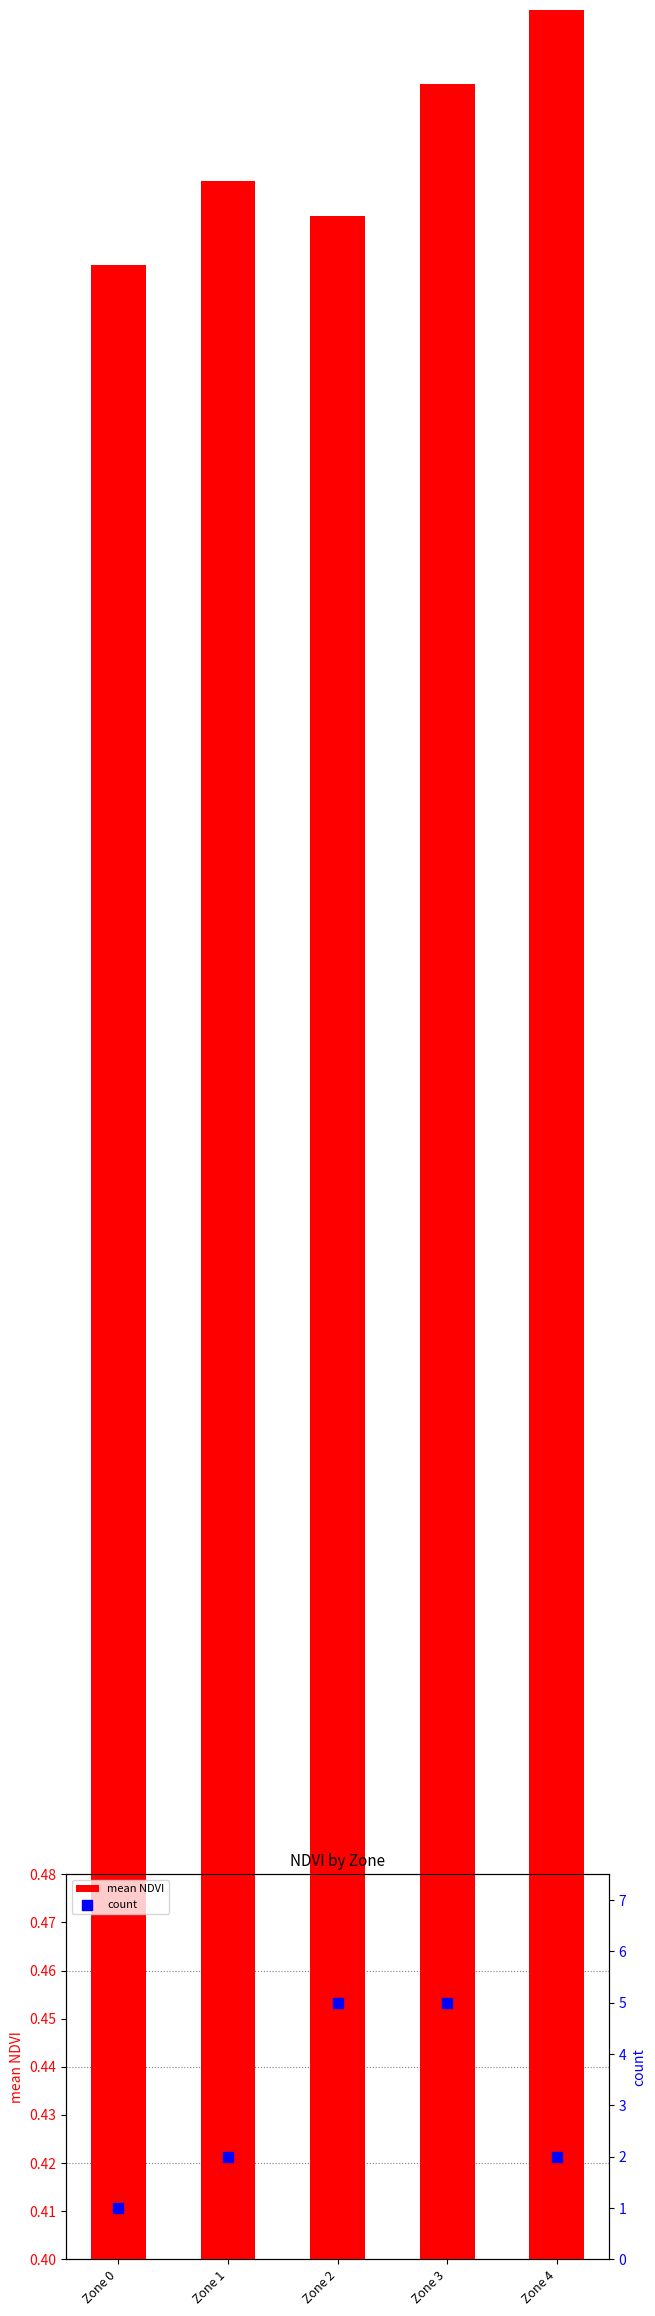

Which series reaches the maximum Y coordinate?

count